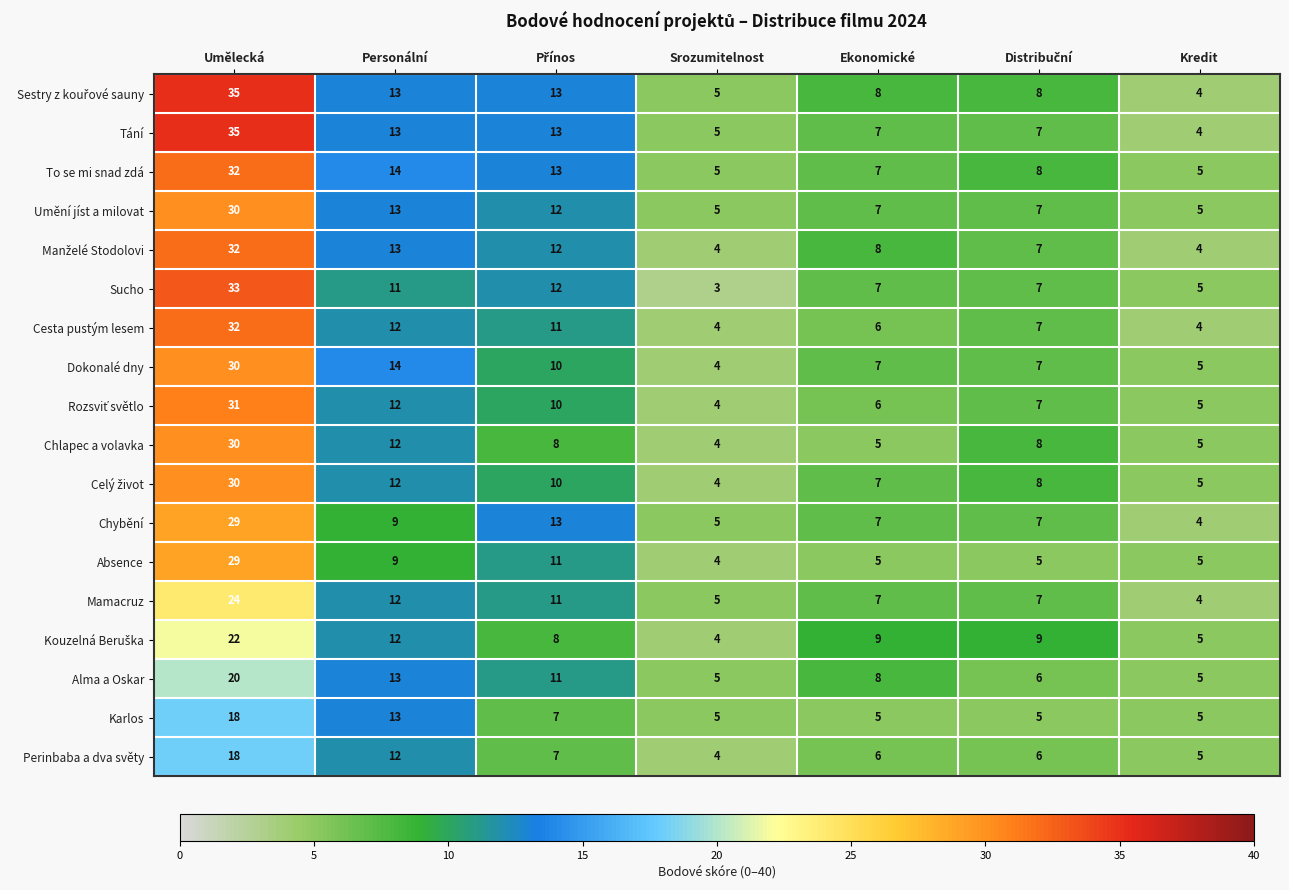

Where does the Cesta pustým lesem series first go above 7?

Umělecká